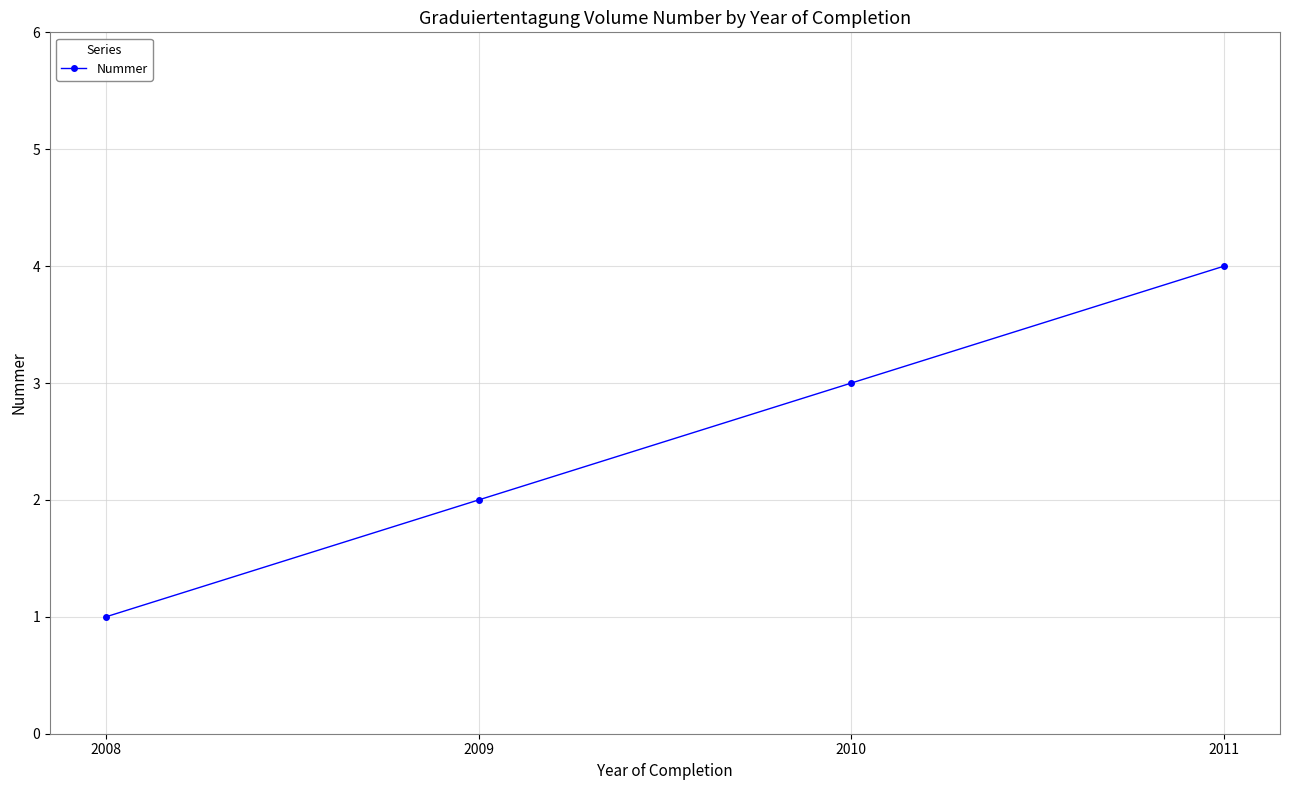

Rank the categories by value from lowest to highest.

2008, 2009, 2010, 2011